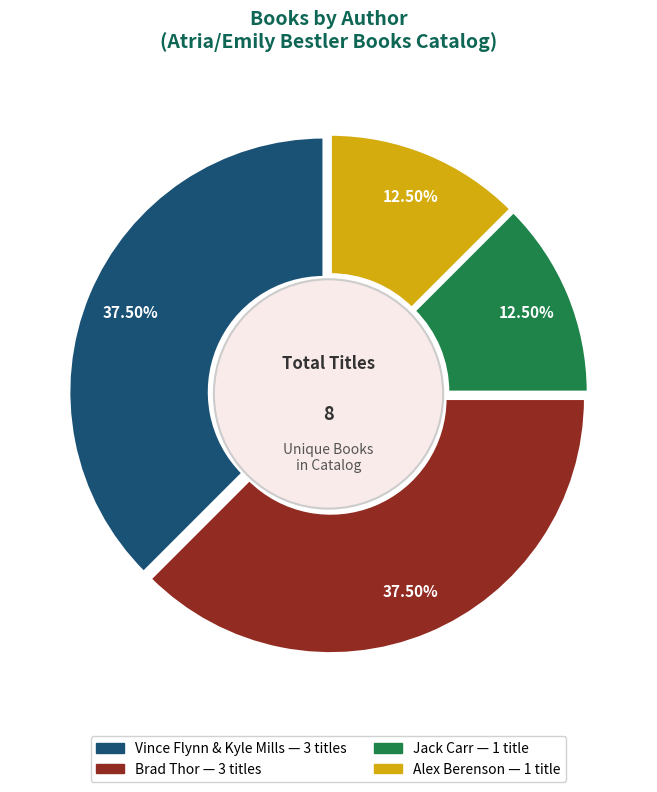

Is there any slice that represents more than half of the pie?

No